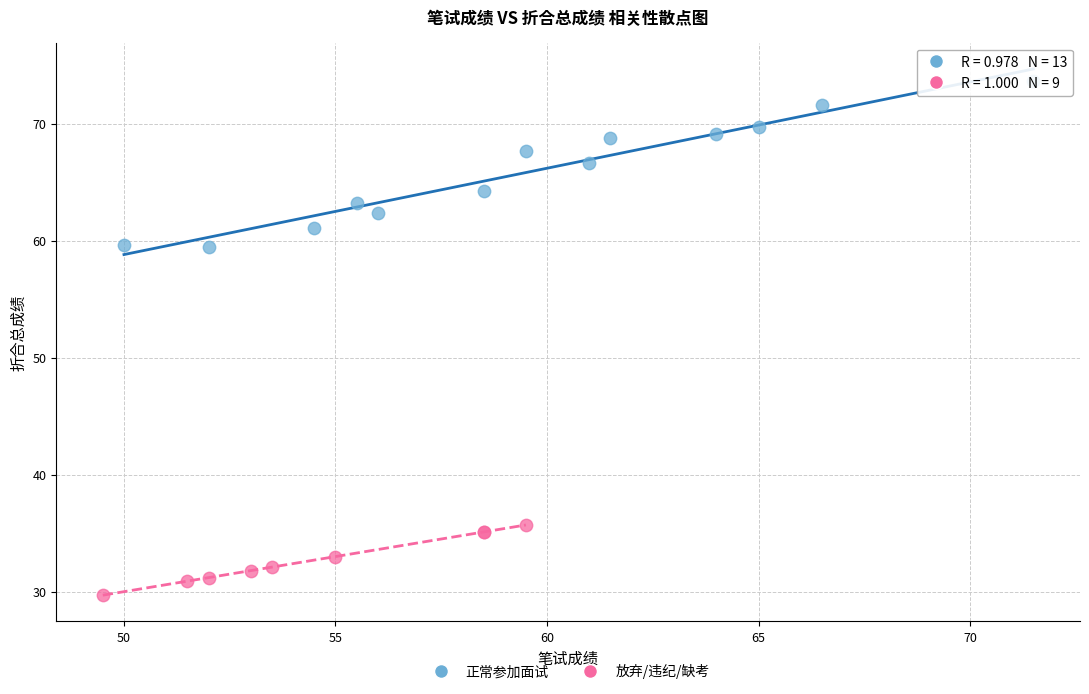

Which series has the largest Y range (max minus min)?

正常参加面试